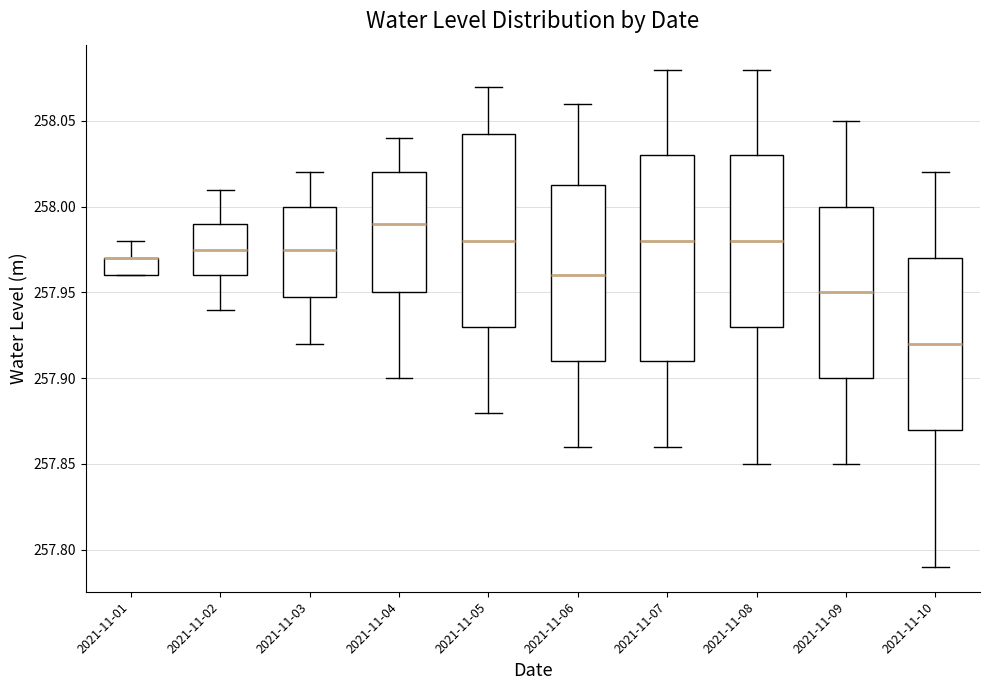

Reading left to right, transcribe this box plot: for each box, give where its median line is, the range the box spans, and where its two whiskers end, as read against the y-axis. The values are not printed on the chart, so give them approximately, as read against the axis.

2021-11-01: median 257.970 (drawn on the box's upper edge), box 257.960 to 257.970, whiskers 257.960 to 257.980
2021-11-02: median 257.975, box 257.960 to 257.990, whiskers 257.940 to 258.010
2021-11-03: median 257.975, box 257.950 to 258.000, whiskers 257.920 to 258.020
2021-11-04: median 257.990, box 257.950 to 258.020, whiskers 257.900 to 258.040
2021-11-05: median 257.980, box 257.930 to 258.045, whiskers 257.880 to 258.070
2021-11-06: median 257.960, box 257.910 to 258.015, whiskers 257.860 to 258.060
2021-11-07: median 257.980, box 257.910 to 258.030, whiskers 257.860 to 258.080
2021-11-08: median 257.980, box 257.930 to 258.030, whiskers 257.850 to 258.080
2021-11-09: median 257.950, box 257.900 to 258.000, whiskers 257.850 to 258.050
2021-11-10: median 257.920, box 257.870 to 257.970, whiskers 257.790 to 258.020